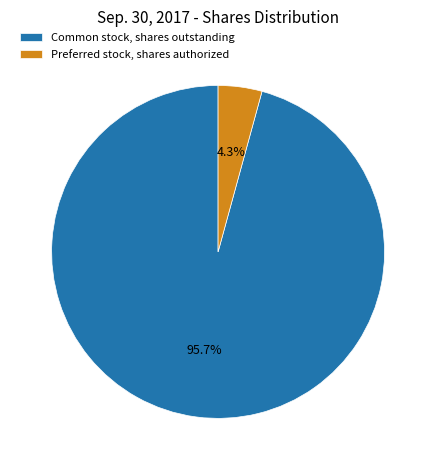

What percentage is the Common stock, shares outstanding slice, to the nearest percent?

96%